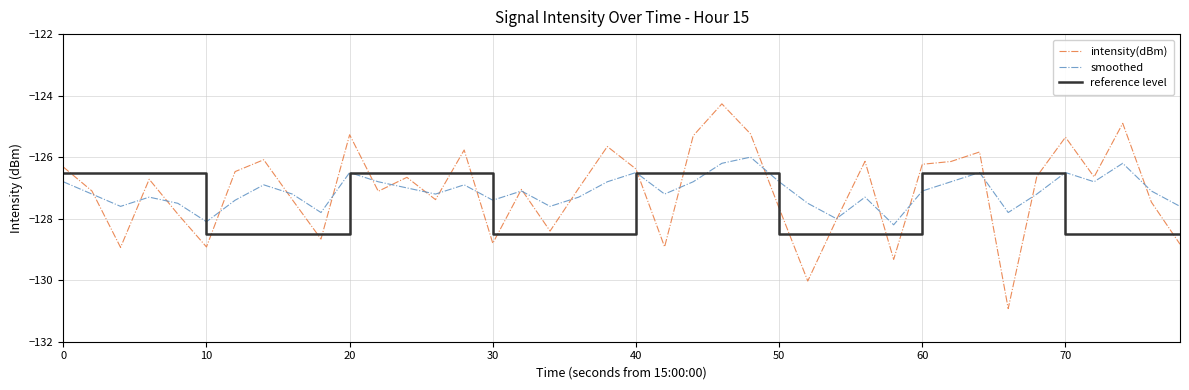

How many interior local valleys does the intensity(dBm) series have?

12